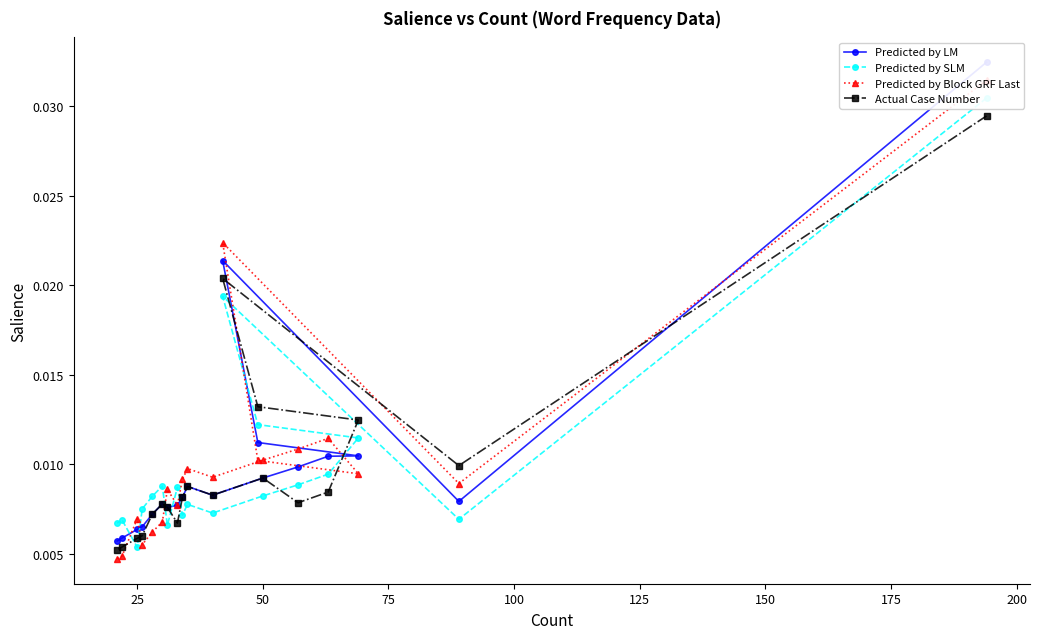

How many Actual Case Number values are between 0 and 1?

19